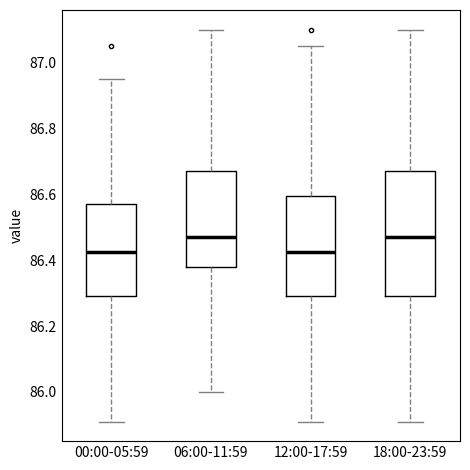

Reading left to right, read every box against the y-axis: the position of its median line, the range the box covers, and the ends of its whiskers. The values are not printed on the chart, so give them approximately, as read against the axis.

00:00-05:59: median 86.42, box 86.30 to 86.58, whiskers 85.92 to 86.96
06:00-11:59: median 86.48, box 86.38 to 86.68, whiskers 86.00 to 87.10
12:00-17:59: median 86.42, box 86.30 to 86.60, whiskers 85.92 to 87.06
18:00-23:59: median 86.48, box 86.30 to 86.68, whiskers 85.92 to 87.10